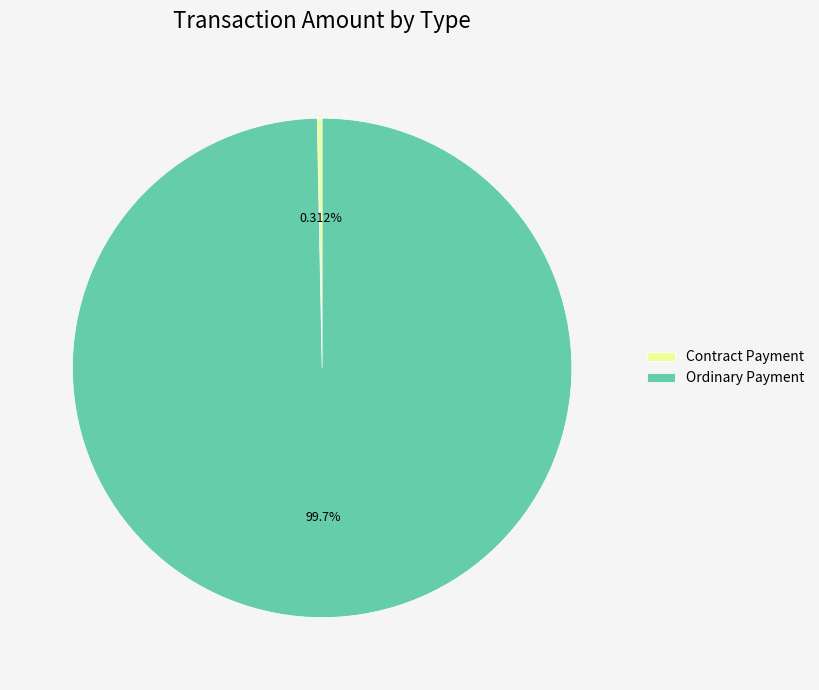

To the nearest percent, what is the difference between the Contract Payment and Ordinary Payment slice percentages?

100%